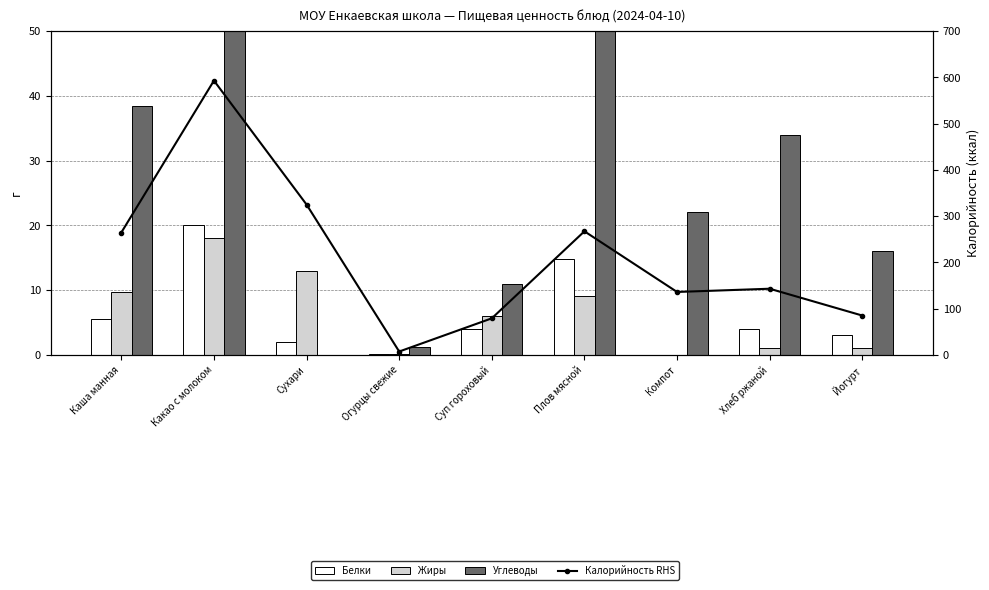

Is the value of Белки at Хлеб ржаной greater than the value of Углеводы at Йогурт?

No